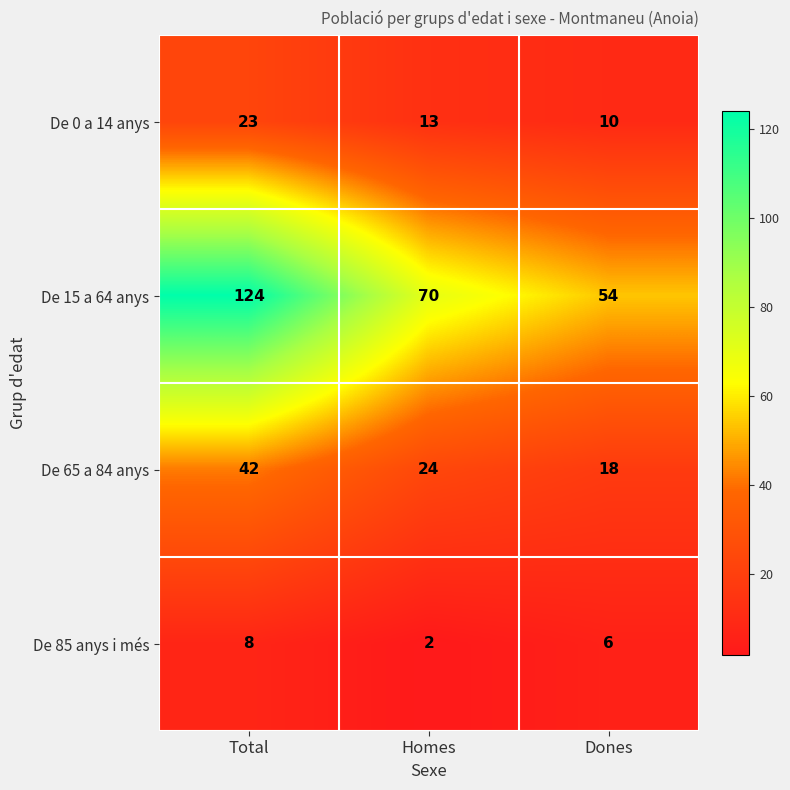

Rank the series at Homes from highest to lowest value.

De 15 a 64 anys, De 65 a 84 anys, De 0 a 14 anys, De 85 anys i més